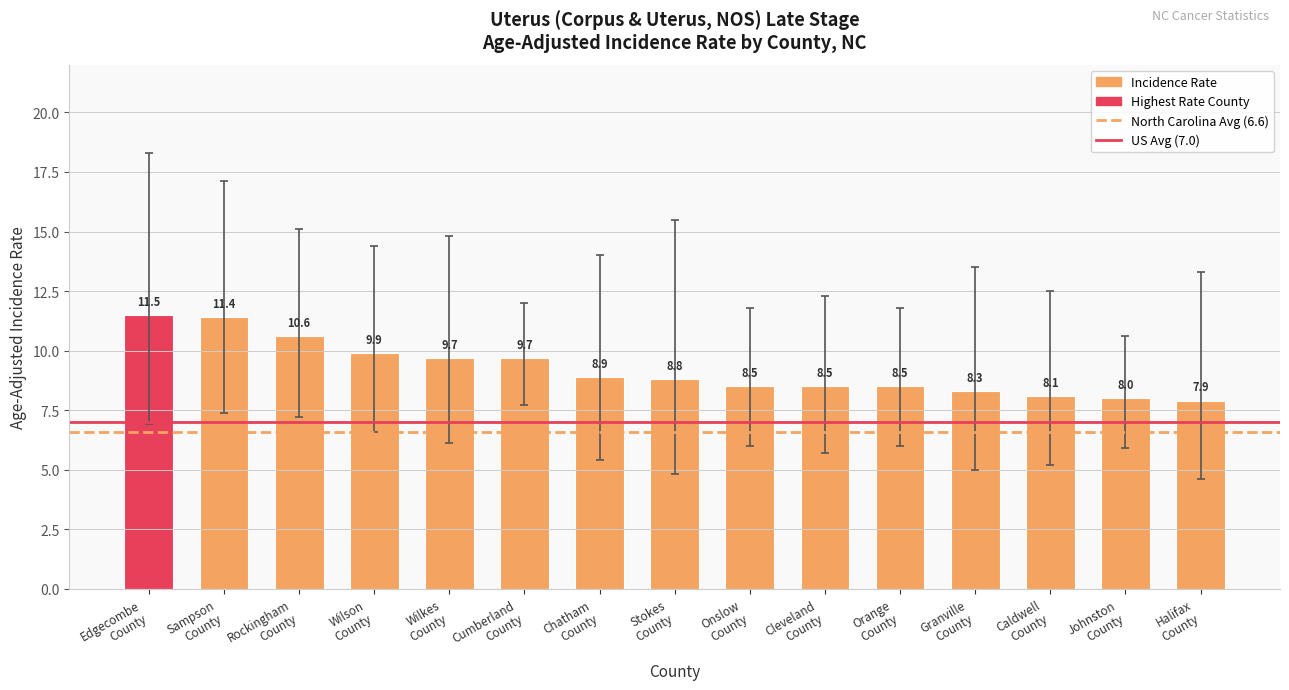

What is the maximum value shown in the chart?

11.5